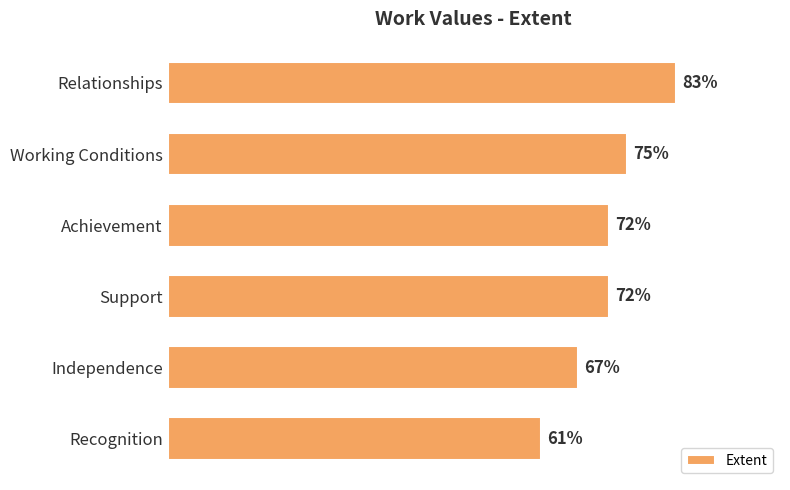

Which label corresponds to the largest value in the chart?

Relationships